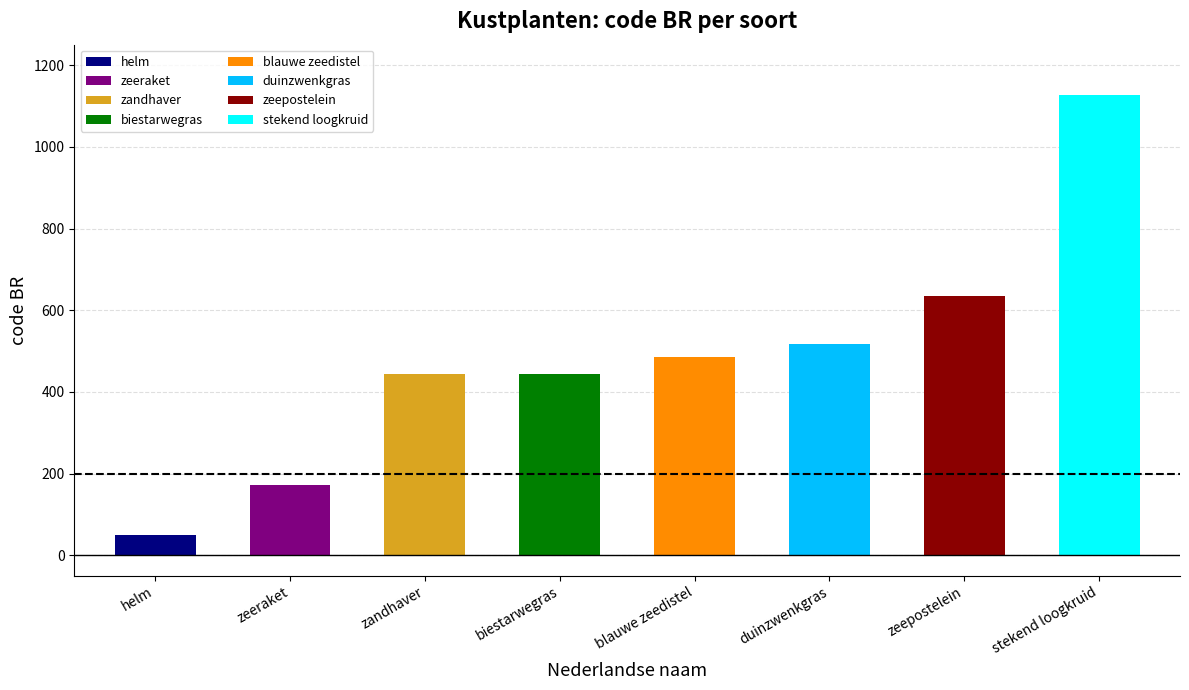

How many bars are there in total?

8